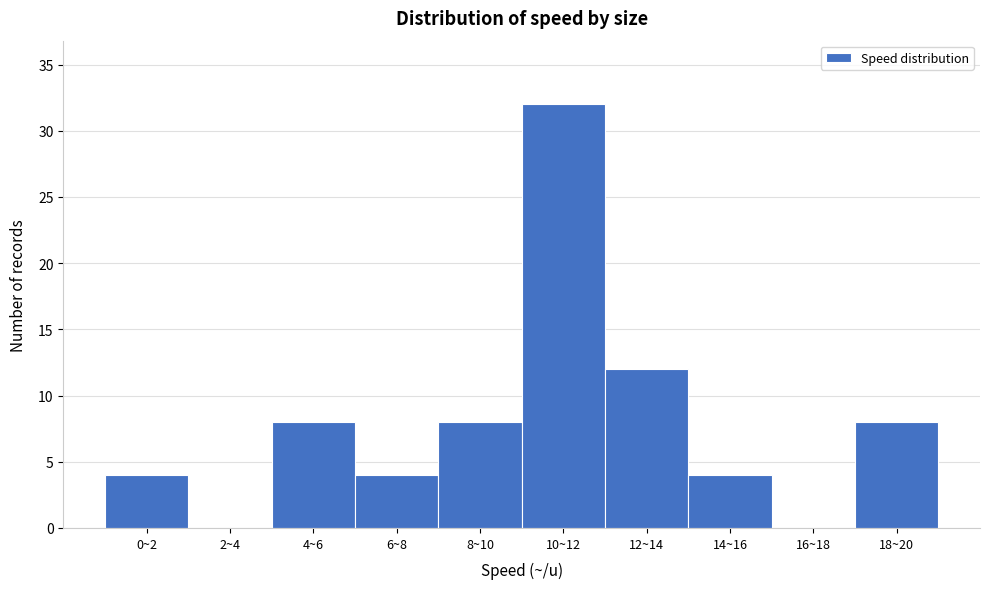

Reading left to right, what are all the values shown in this chart?

0~2=4	2~4=0	4~6=8	6~8=4	8~10=8	10~12=32	12~14=12	14~16=4	16~18=0	18~20=8